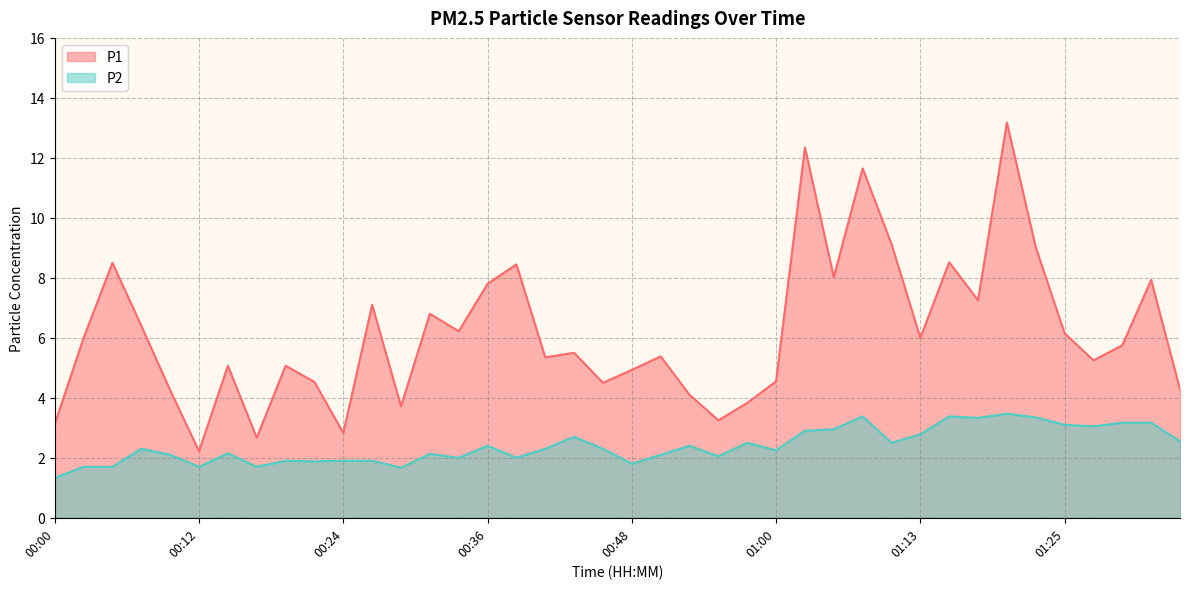

The value of P1 at 01:10 is 14.1. True or false?

False